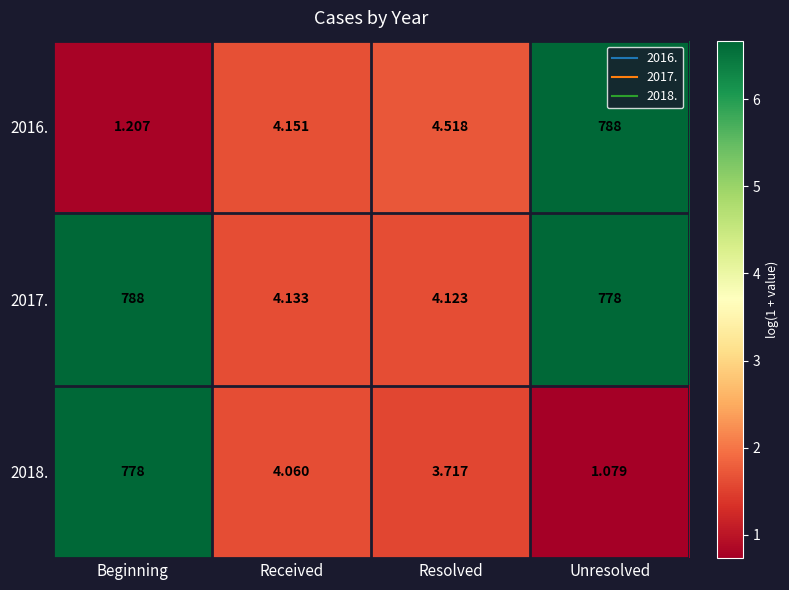

How many series are shown in this chart?

3